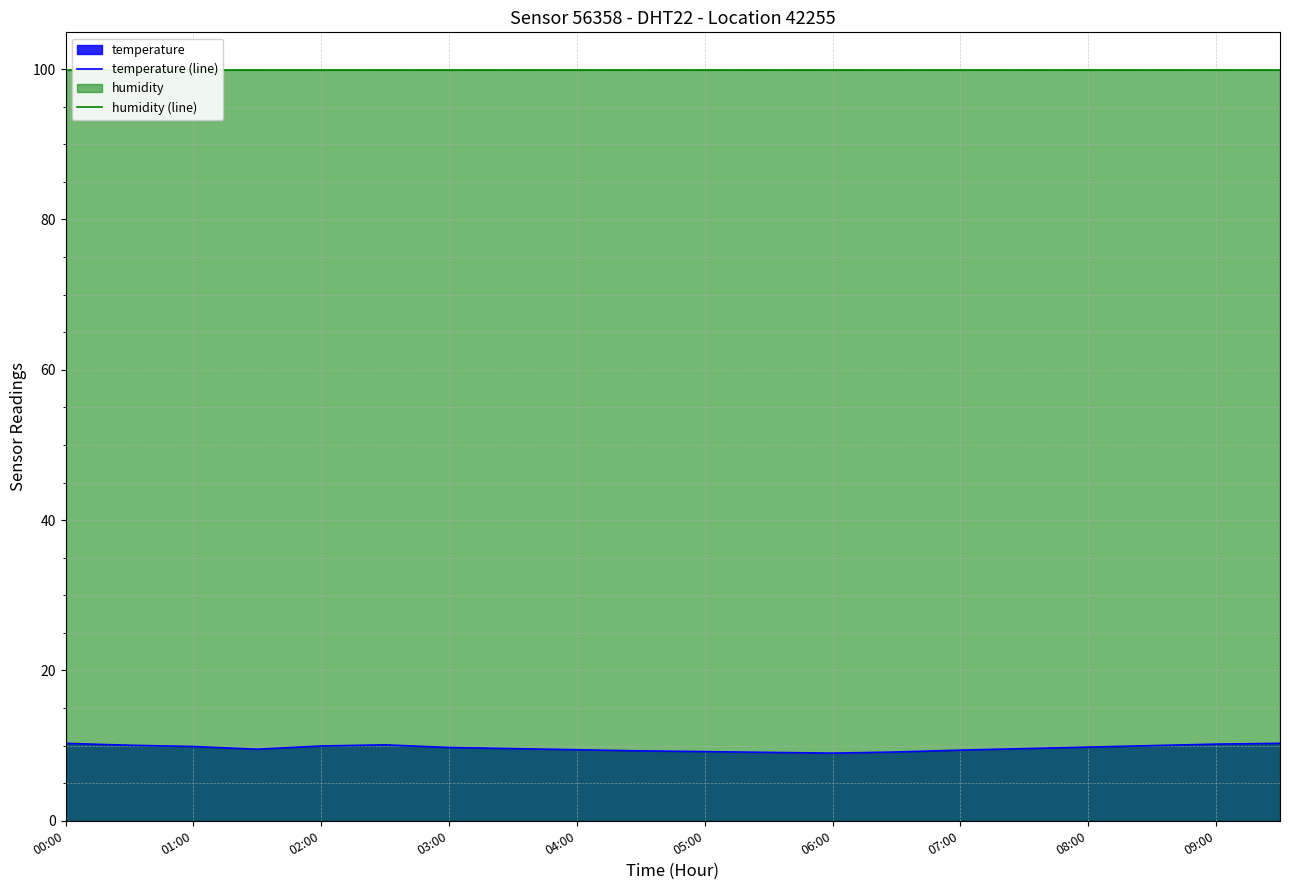

Is it true that humidity (line) equals 22.8 at 15?

False